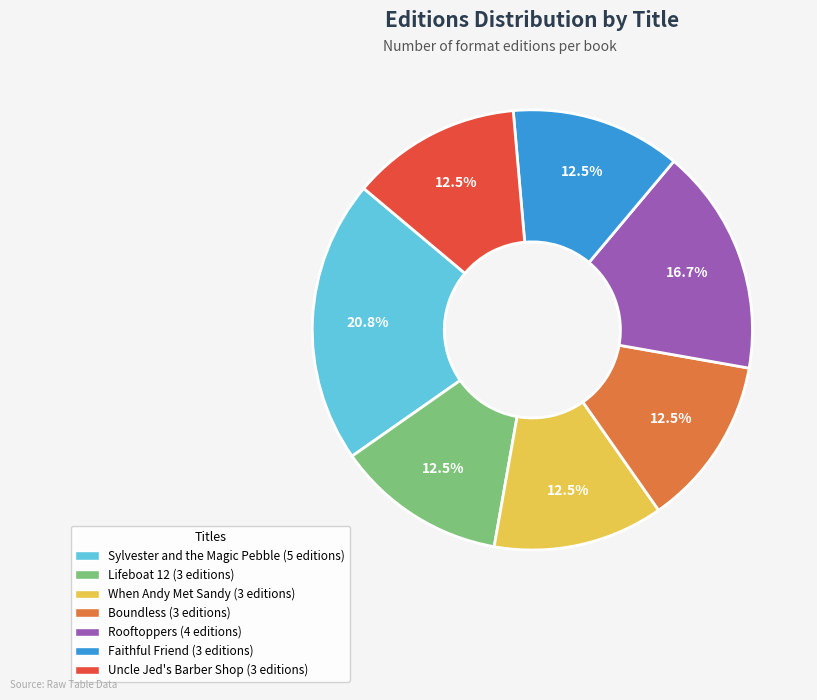

Which has a higher value, Lifeboat 12 or Sylvester and the Magic Pebble?

Sylvester and the Magic Pebble